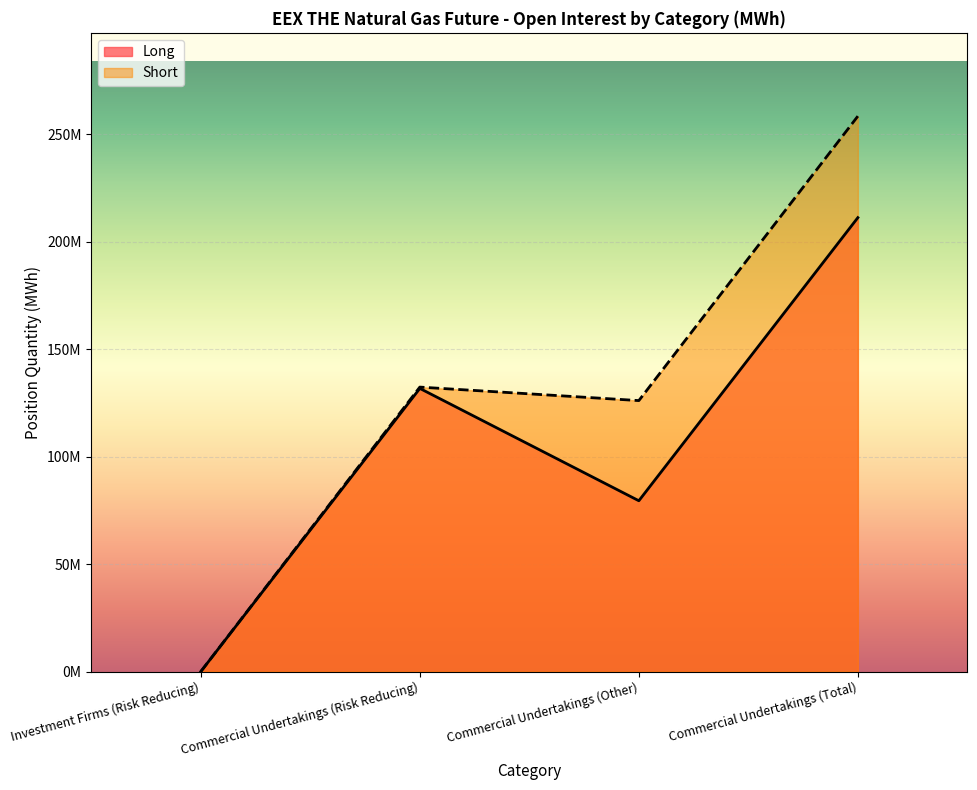

True or false: Short has more than 2 points higher than both neighbors.

False